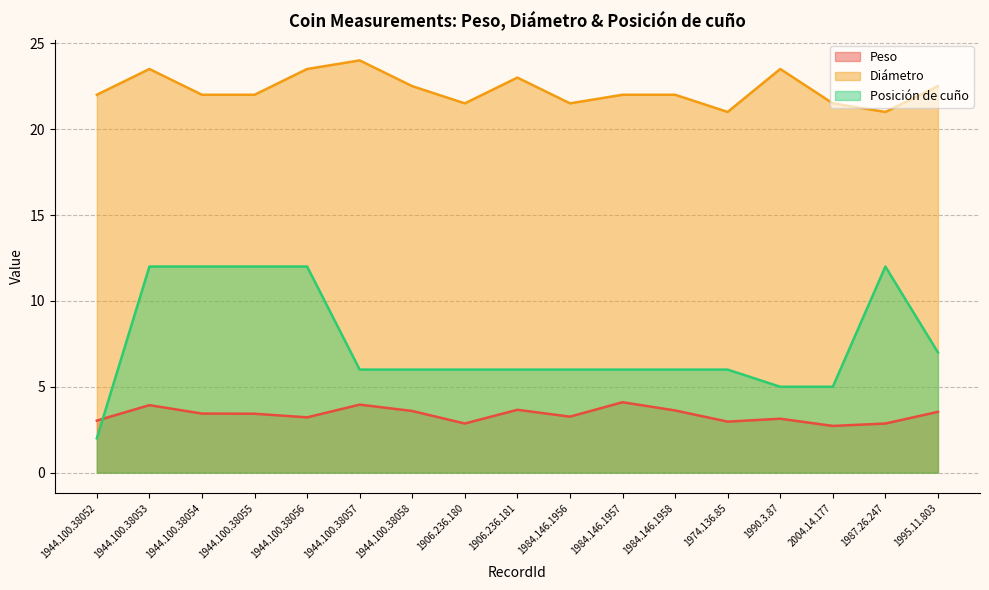

How many data points does each series have?

17